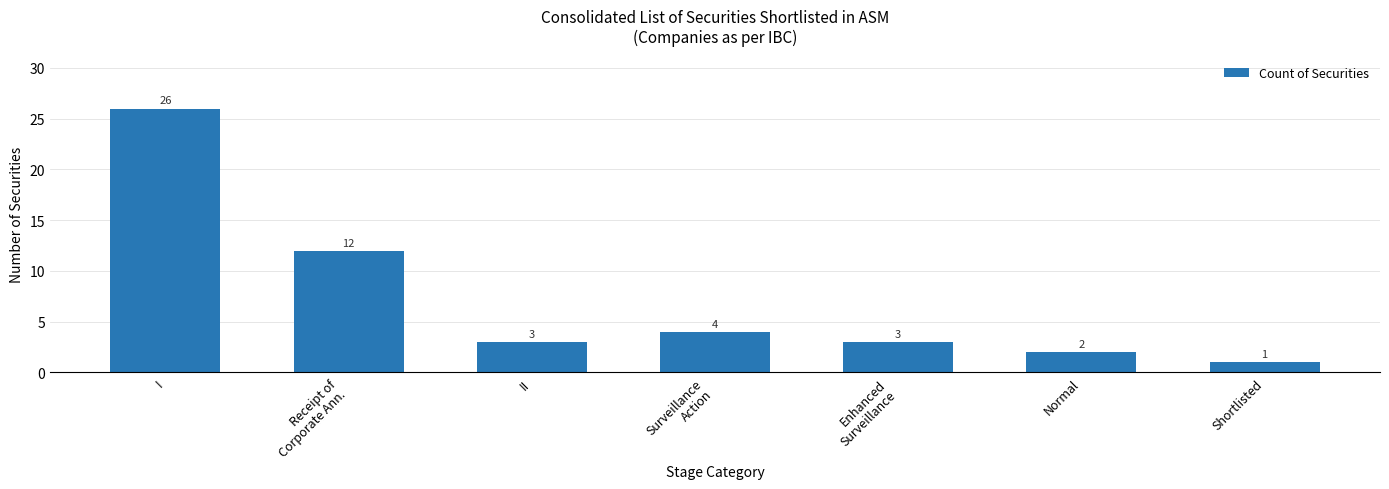

What is the value of the 7th bar from the left?

1